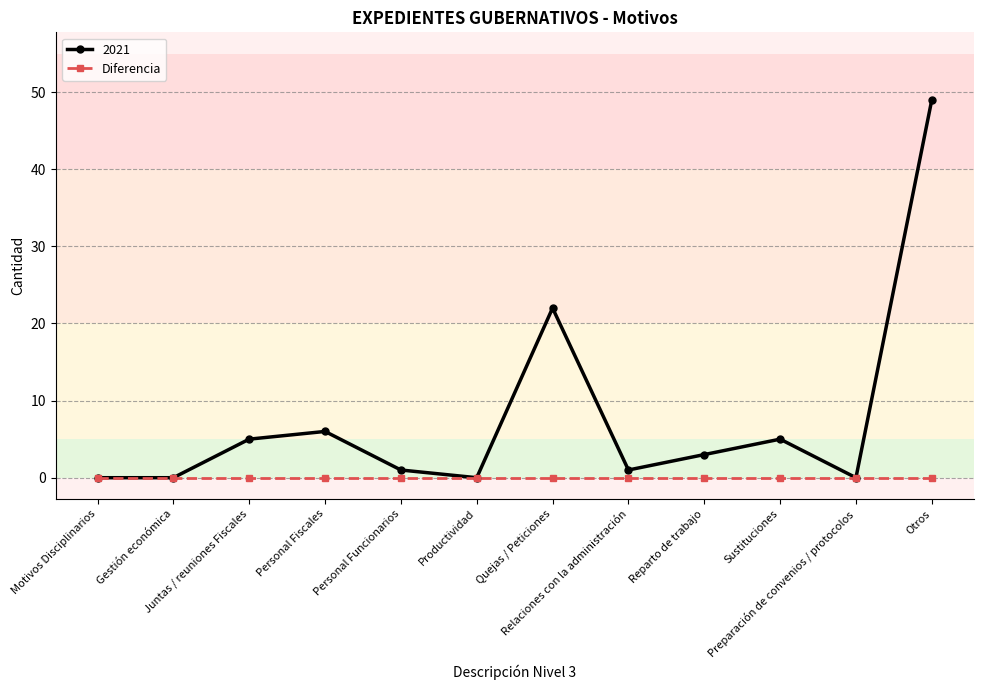

List the series in order of their overall mean, highest first.

2021, Diferencia